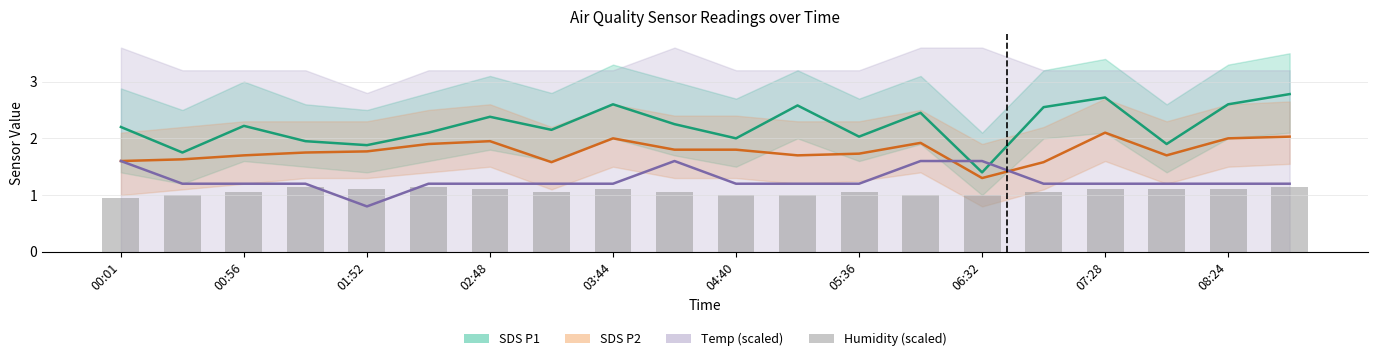

What position from the left is 05:36?

13